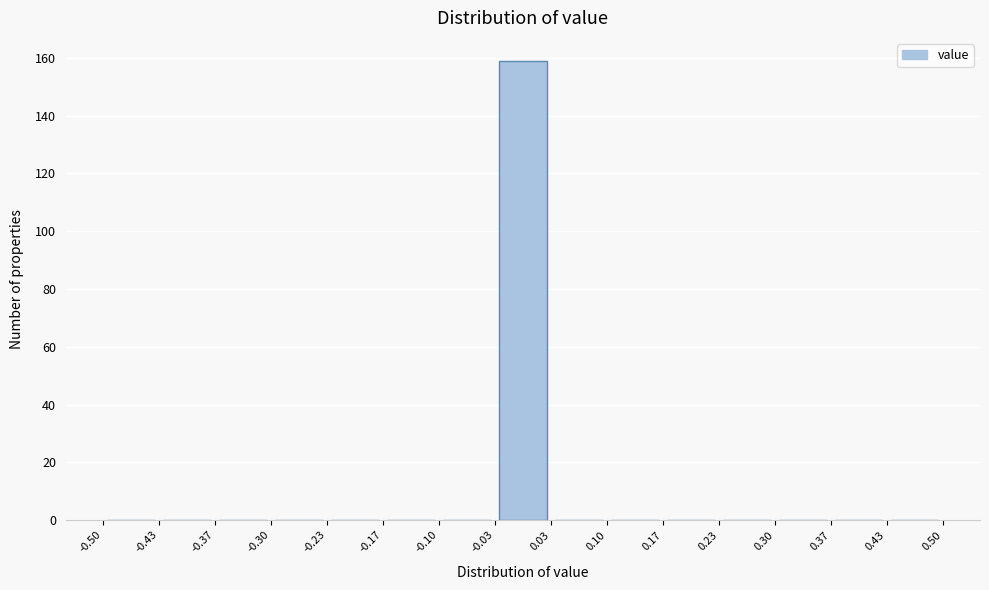

Reading left to right, transcribe this chart: for each bar, give the range it covers on the x-axis and its height. The values are not printed on the chart, so give them approximately, as read against the axis.

-0.50 to -0.43: 0
-0.43 to -0.37: 0
-0.37 to -0.30: 0
-0.30 to -0.23: 0
-0.23 to -0.17: 0
-0.17 to -0.10: 0
-0.10 to -0.03: 0
-0.03 to 0.03: 160
0.03 to 0.10: 0
0.10 to 0.17: 0
0.17 to 0.23: 0
0.23 to 0.30: 0
0.30 to 0.37: 0
0.37 to 0.43: 0
0.43 to 0.50: 0